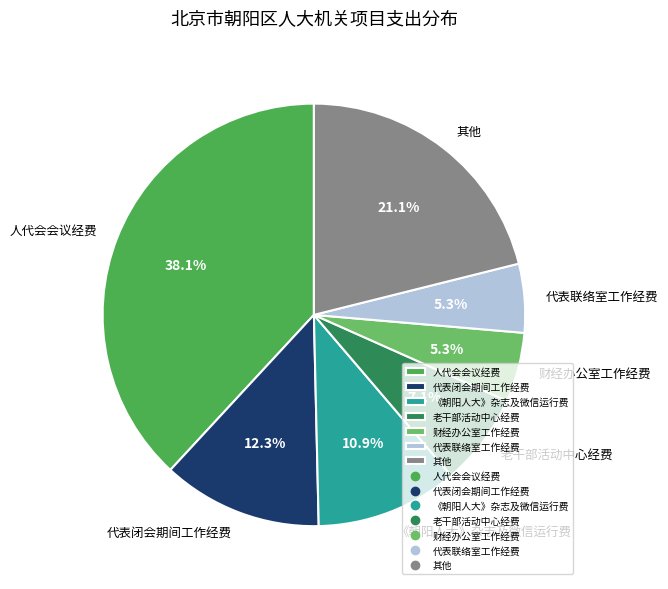

Is there a majority slice in this chart?

No